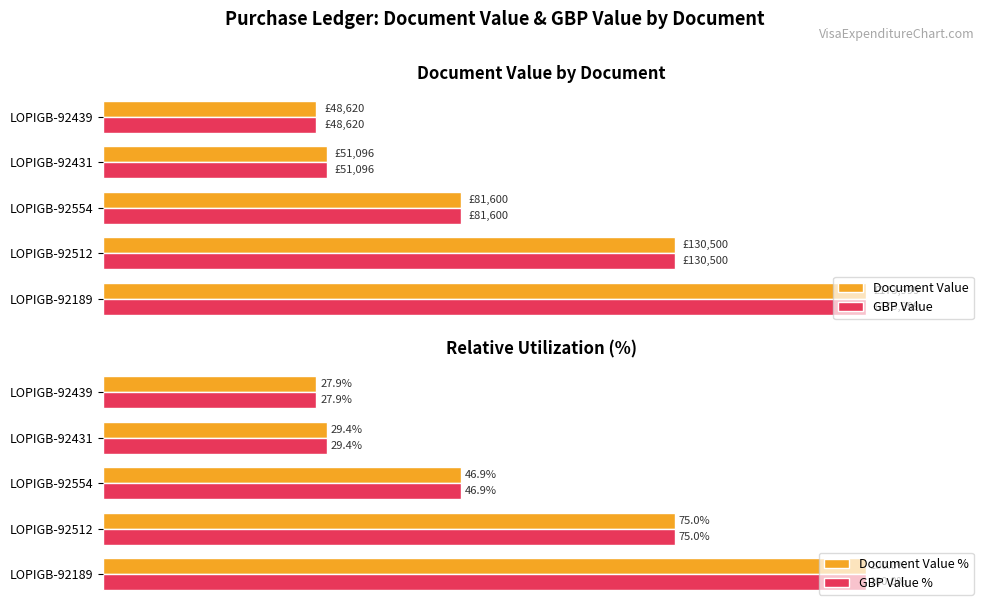

What is the highest value of the GBP Value series?

173999.4